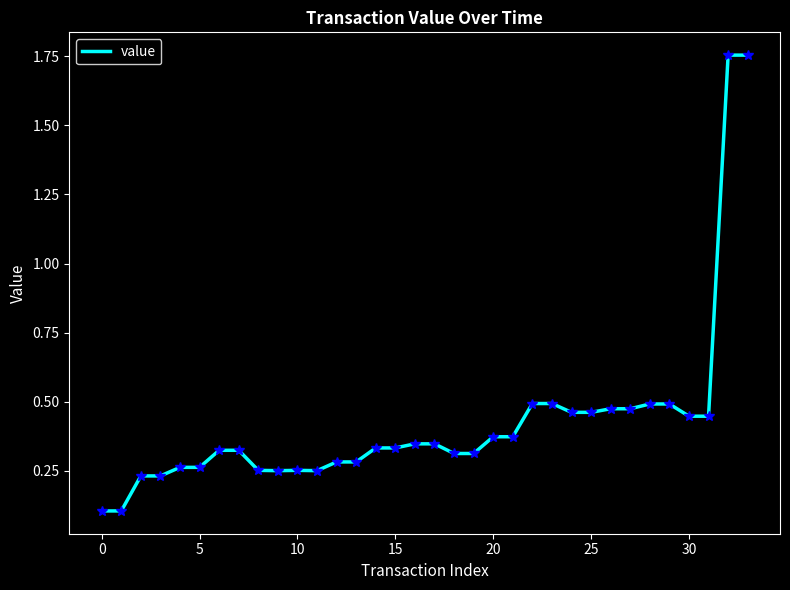

True or false: there are more than 0 points higher than both neighbors.

True